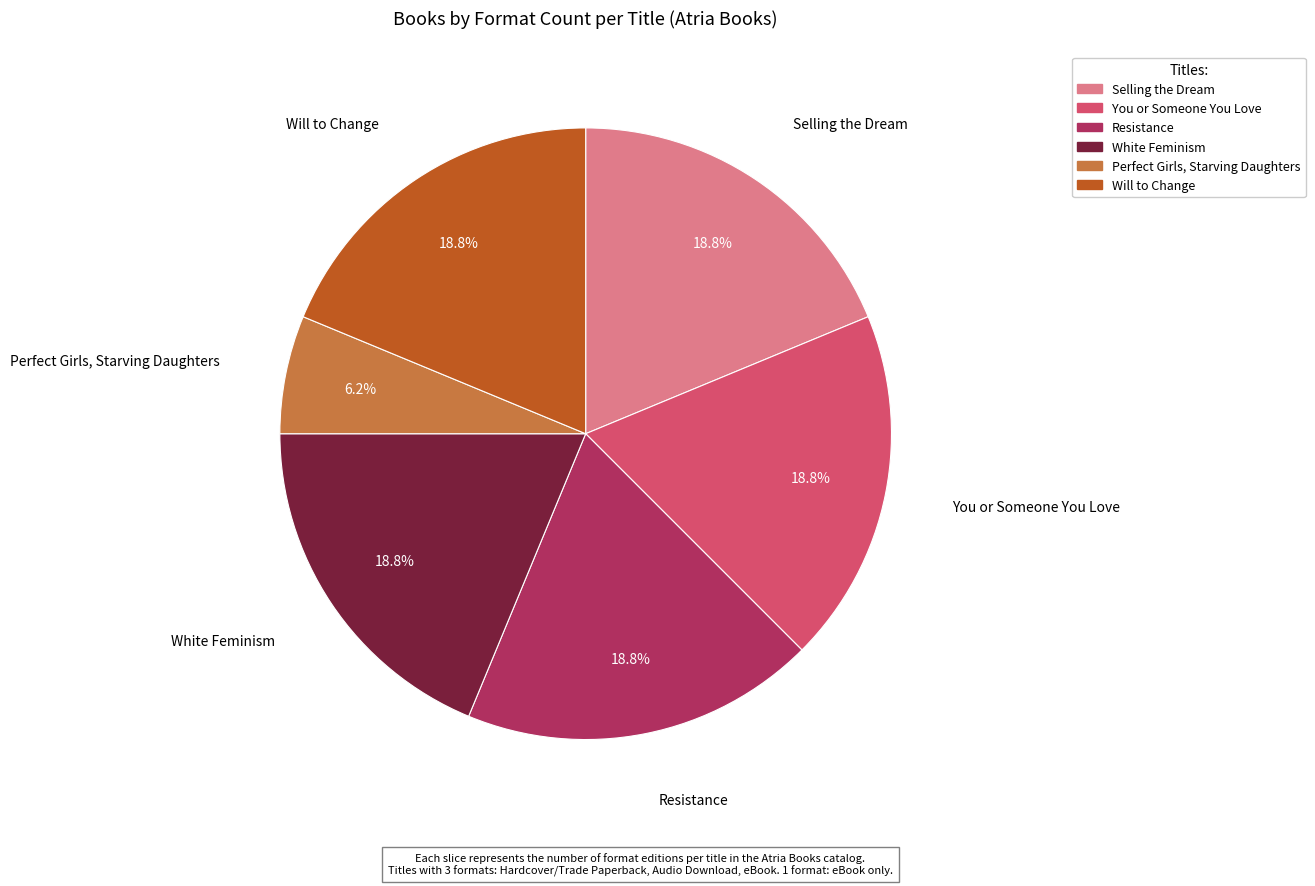

Is Resistance the majority of the pie?

No